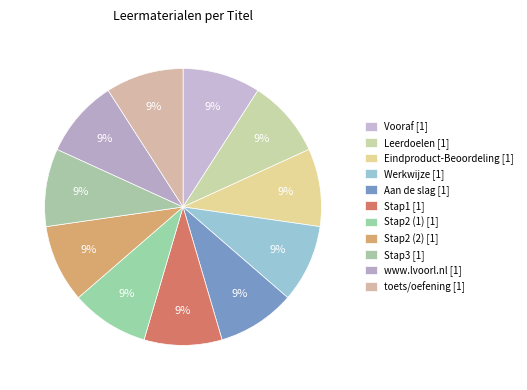

How many segments does this pie chart have?

11